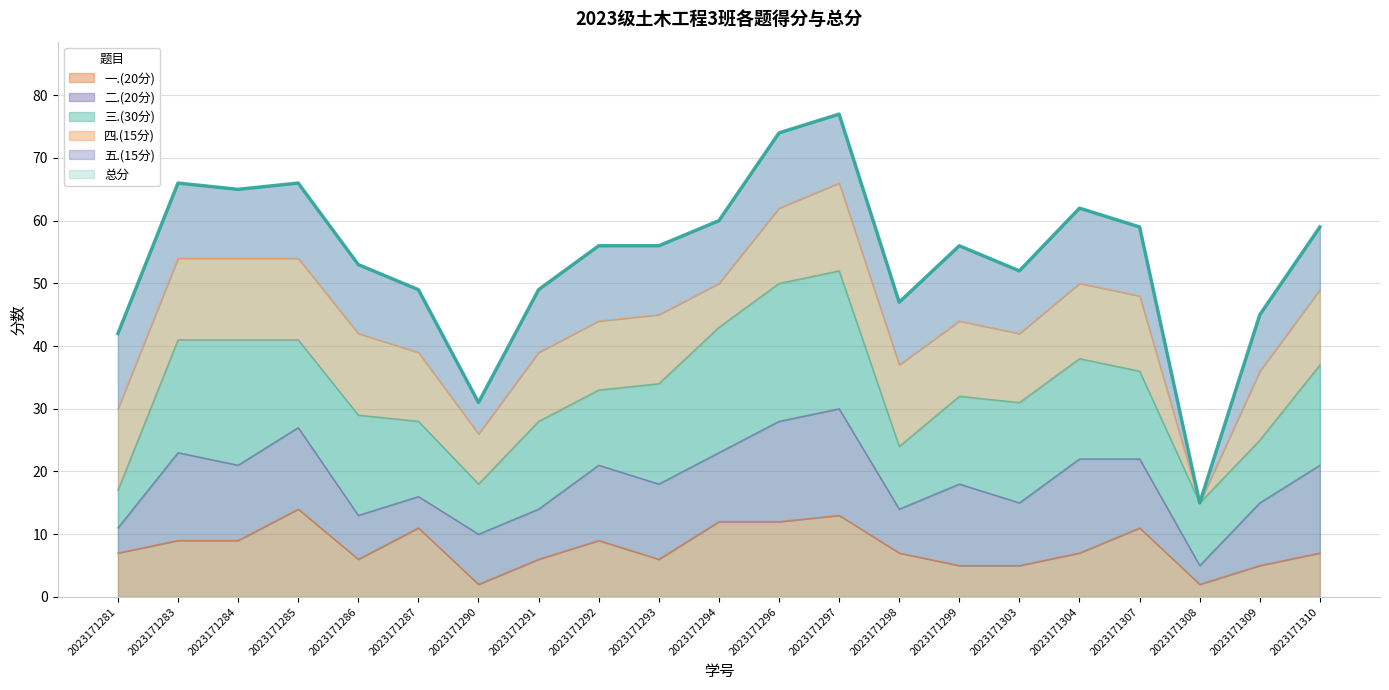

Reading left to right, list all the values displayed in this chart.

一.(20分): 7	9	9	14	6	11	2	6	9	6	12	12	13	7	5	5	7	11	2	5	7
二.(20分): 4	14	12	13	7	5	8	8	12	12	11	16	17	7	13	10	15	11	3	10	14
三.(30分): 6	18	20	14	16	12	8	14	12	16	20	22	22	10	14	16	16	14	10	10	16
四.(15分): 13	13	13	13	13	11	8	11	11	11	7	12	14	13	12	11	12	12	0	11	12
五.(15分): 12	12	11	12	11	10	5	10	12	11	10	12	11	10	12	10	12	11	0	9	10
总分: 42	66	65	66	53	49	31	49	56	56	60	74	77	47	56	52	62	59	15	45	59